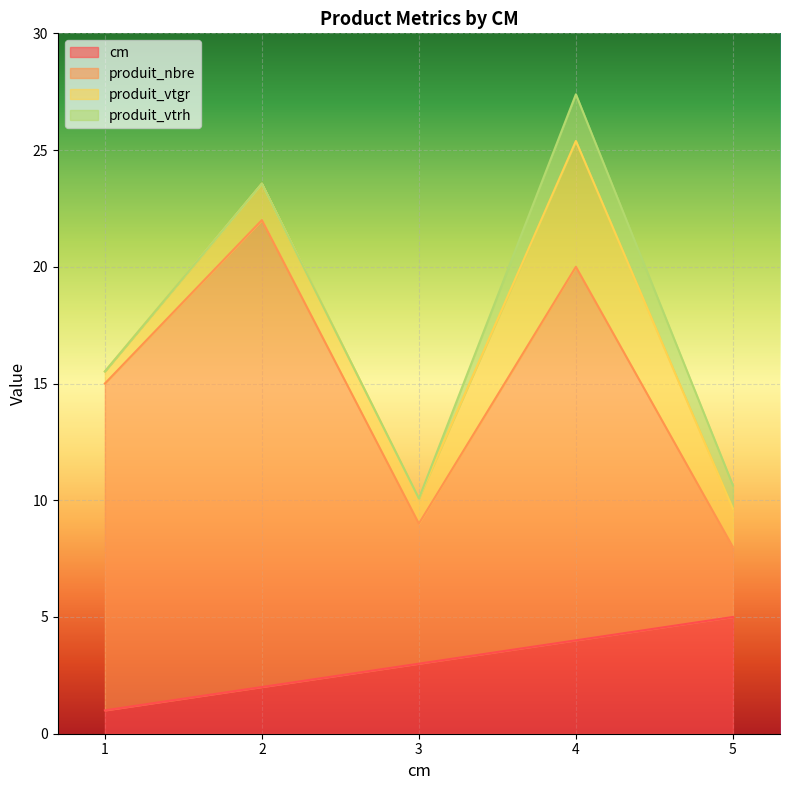

Reading left to right, transcribe all the data shown in this chart.

cm: 1.0	2.0	3.0	4.0	5.0
produit_nbre: 14.0	20.0	6.0	16.0	3.0
produit_vtgr: 0.5	1.6	1.1	5.4	1.6
produit_vtrh: 0.0	0.0	0.0	2.0	1.0